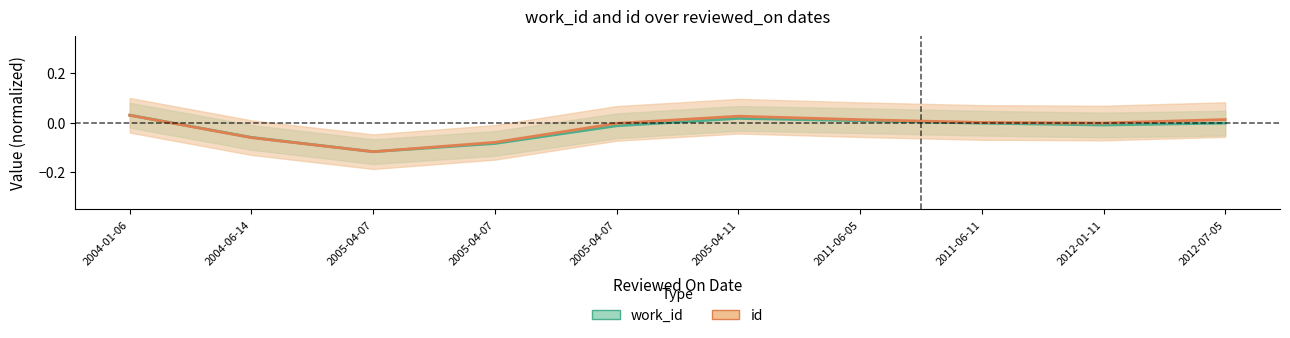

Where is id nearest to the value 0?

2011-06-11